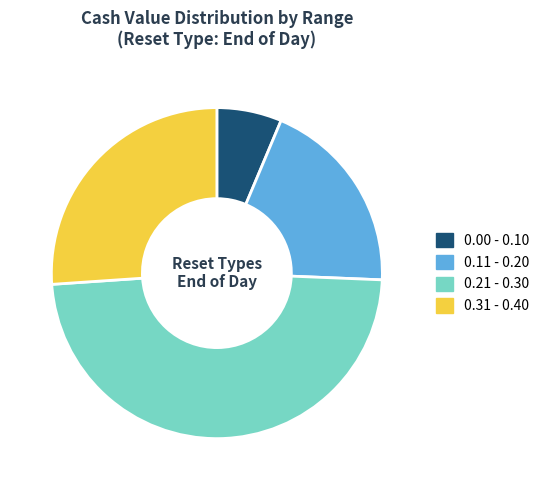

Which has a higher value, 0.11 - 0.20 or 0.31 - 0.40?

0.31 - 0.40